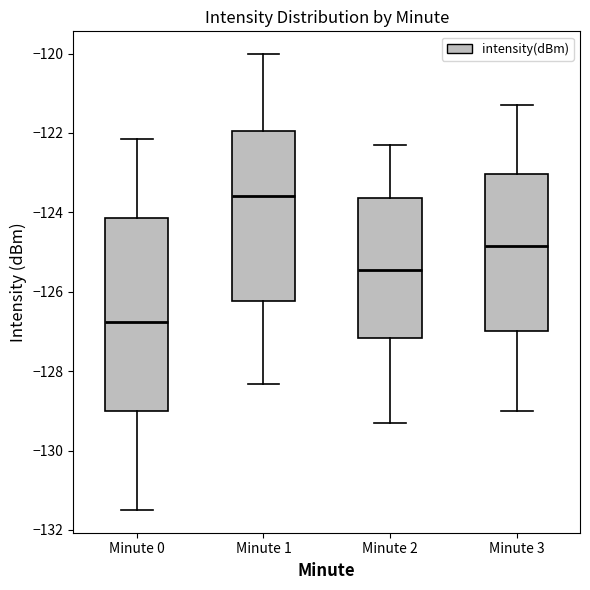

Which box has the highest median line?

Minute 1